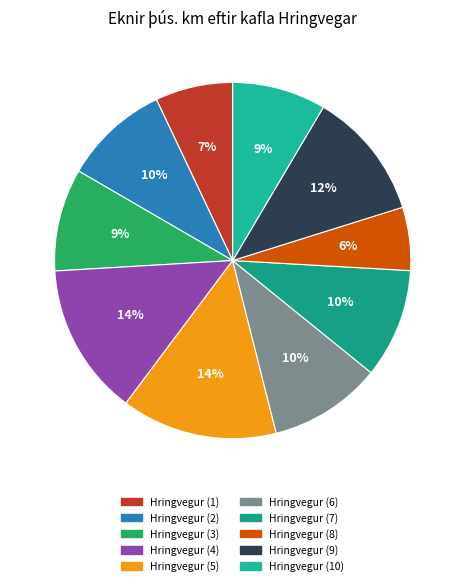

What is the total percentage of Hringvegur (7) and Hringvegur (6)?

20.2%